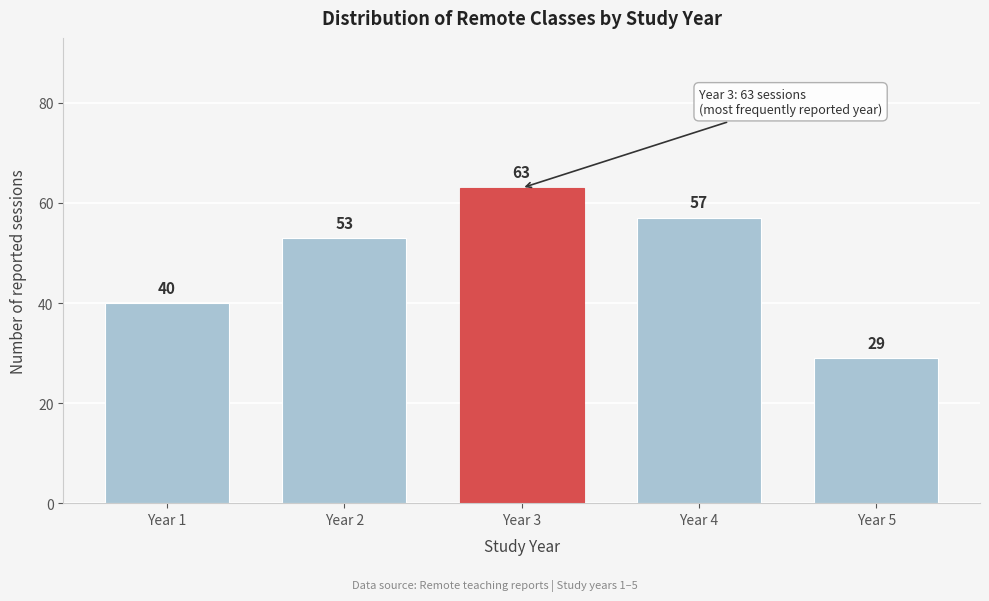

Reading left to right, transcribe all the data shown in this chart.

Year 1=40	Year 2=53	Year 3=63	Year 4=57	Year 5=29